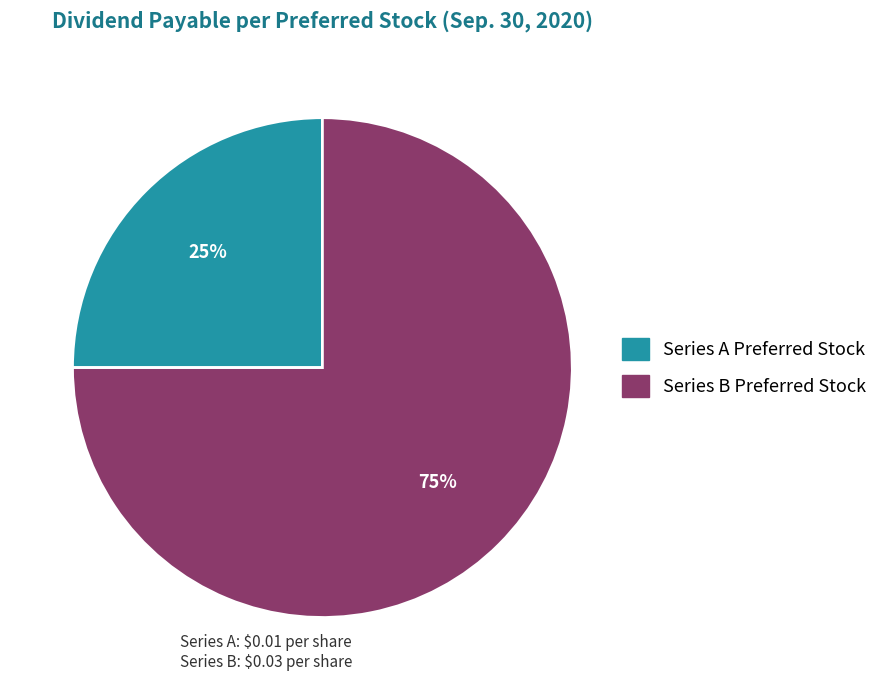

The Series B Preferred Stock slice represents 89% of the pie. True or false?

False